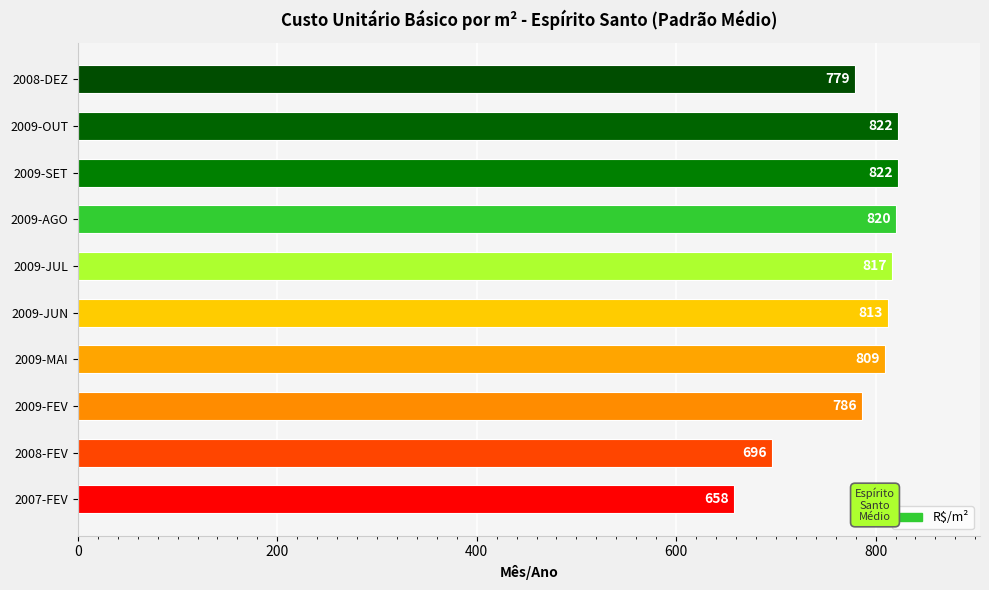

Approximately how many times larger is the value at 2009-JUL compared to 2009-OUT?

1.0